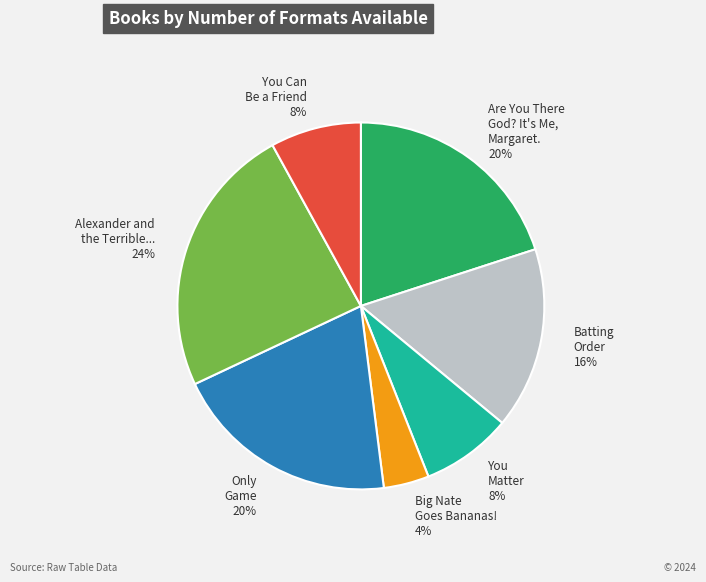

How many slices are in this pie chart?

7